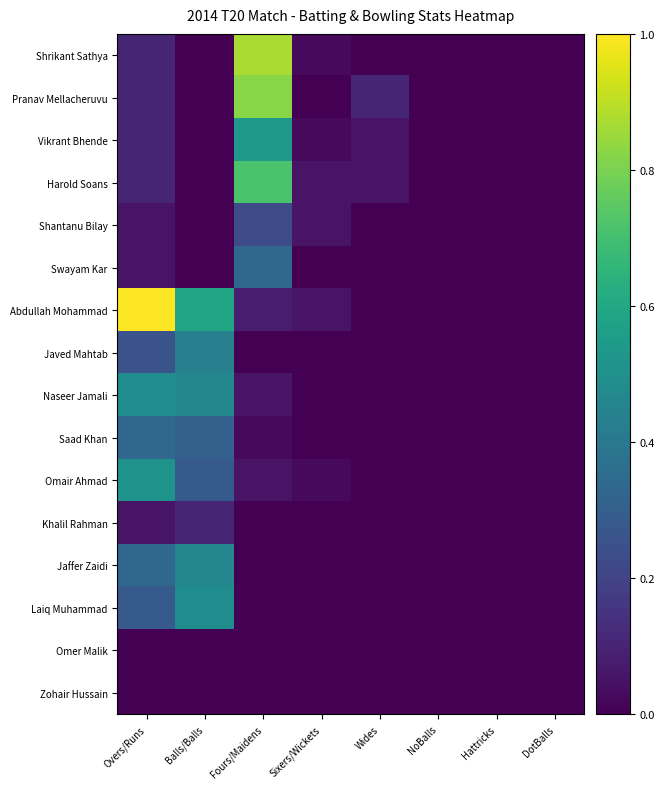

Which series changed the most between Balls/Balls and Fours/Maidens?

Shrikant Sathya